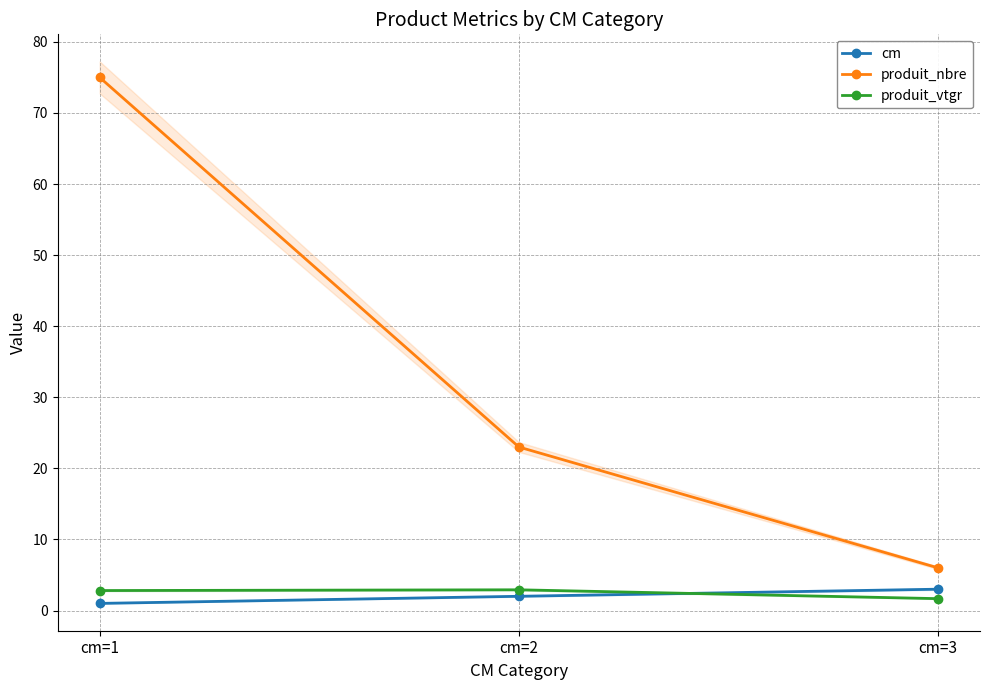

How many lines are shown in the chart?

3